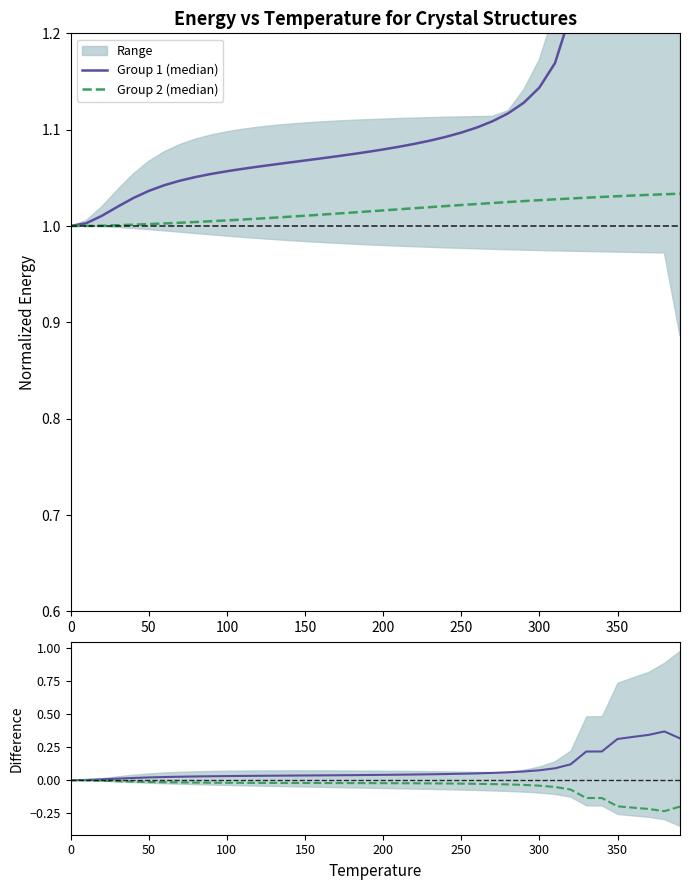

Reading left to right, what are all the values shown in this chart?

Group 1 (median): 1.0	1.0	1.0	1.0	1.0	1.0	1.0	1.0	1.1	1.1	1.1	1.1	1.1	1.1	1.1	1.1	1.1	1.1	1.1	1.1	1.1	1.1	1.1	1.1	1.1	1.1	1.1	1.1	1.1	1.1	1.1	1.2	1.2	1.4	1.4	1.5	1.6	1.6	1.6	1.6
Group 2 (median): 1.0	1.0	1.0	1.0	1.0	1.0	1.0	1.0	1.0	1.0	1.0	1.0	1.0	1.0	1.0	1.0	1.0	1.0	1.0	1.0	1.0	1.0	1.0	1.0	1.0	1.0	1.0	1.0	1.0	1.0	1.0	1.0	1.0	1.0	1.0	1.0	1.0	1.0	1.0	1.0
Group 1 diff: 0.0	0.0	0.0	0.0	0.0	0.0	0.0	0.0	0.0	0.0	0.0	0.0	0.0	0.0	0.0	0.0	0.0	0.0	0.0	0.0	0.0	0.0	0.0	0.0	0.0	0.0	0.1	0.1	0.1	0.1	0.1	0.1	0.1	0.2	0.2	0.3	0.3	0.3	0.4	0.3
Group 2 diff: 0.0	-0.0	-0.0	-0.0	-0.0	-0.0	-0.0	-0.0	-0.0	-0.0	-0.0	-0.0	-0.0	-0.0	-0.0	-0.0	-0.0	-0.0	-0.0	-0.0	-0.0	-0.0	-0.0	-0.0	-0.0	-0.0	-0.0	-0.0	-0.0	-0.0	-0.0	-0.1	-0.1	-0.1	-0.1	-0.2	-0.2	-0.2	-0.2	-0.2